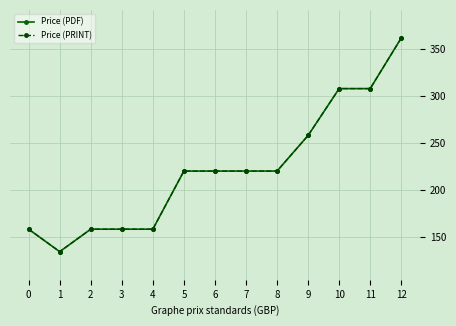

Is this an area chart (filled region under the line)?

No